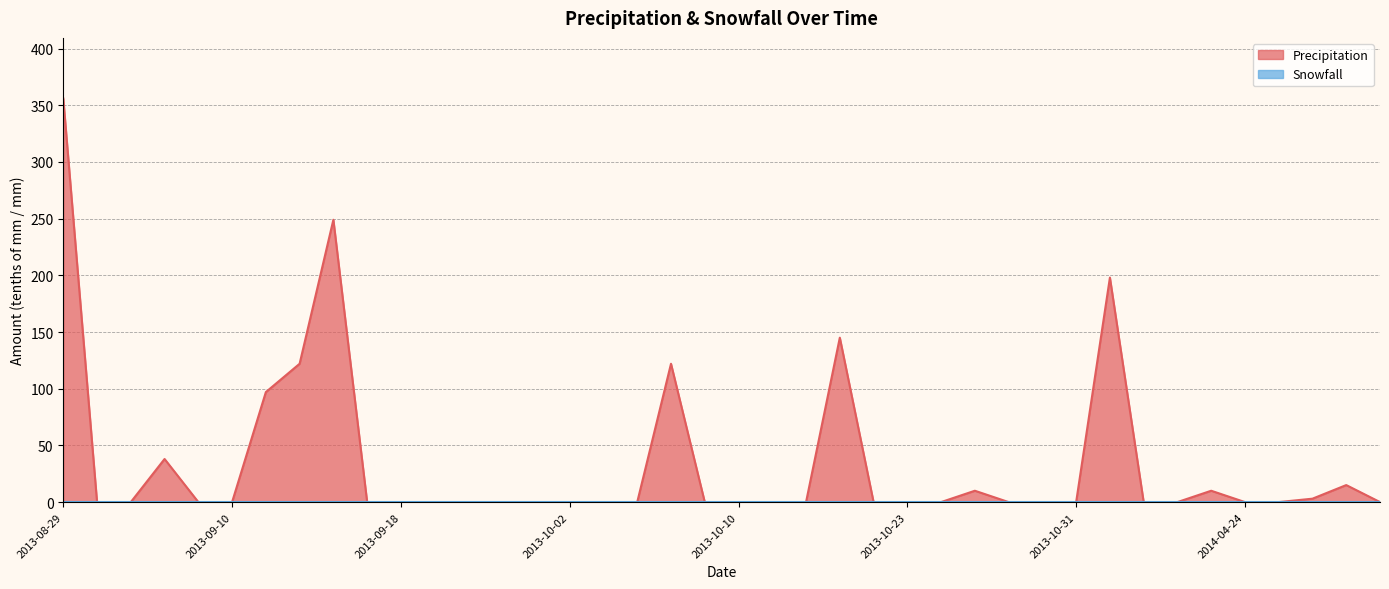

Rank the categories by value from highest to lowest.

2013-08-29, 2013-09-13, 2013-11-01, 2013-10-18, 2013-09-12, 2013-10-08, 2013-09-11, 2013-09-05, 2014-04-30, 2013-10-25, 2014-04-23, 2014-04-29, 2013-08-30, 2013-09-04, 2013-09-06, 2013-09-10, 2013-09-17, 2013-09-18, 2013-09-24, 2013-09-25, 2013-09-26, 2013-10-01, 2013-10-02, 2013-10-03, 2013-10-04, 2013-10-09, 2013-10-10, 2013-10-16, 2013-10-17, 2013-10-22, 2013-10-23, 2013-10-24, 2013-10-29, 2013-10-30, 2013-10-31, 2013-11-05, 2014-04-22, 2014-04-24, 2014-04-25, 2014-05-02